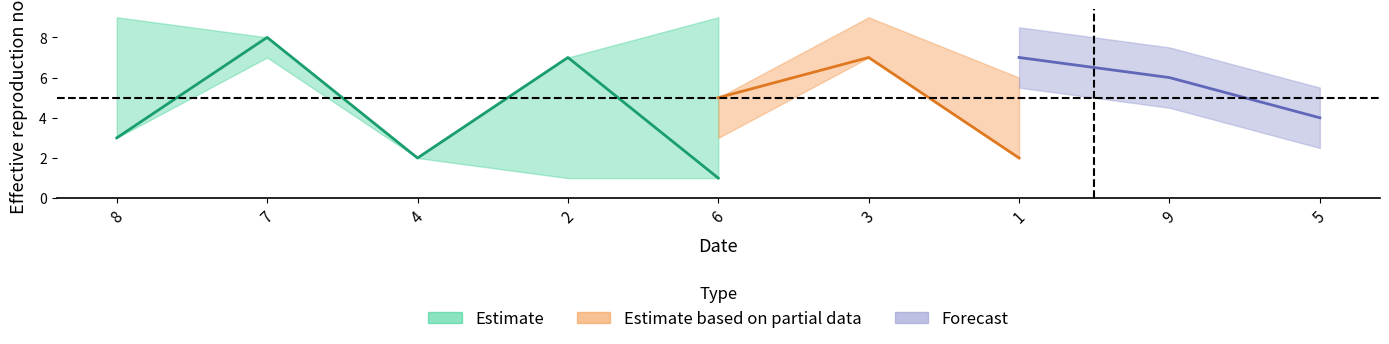

At which category does col_9 reach its first local valley?

4